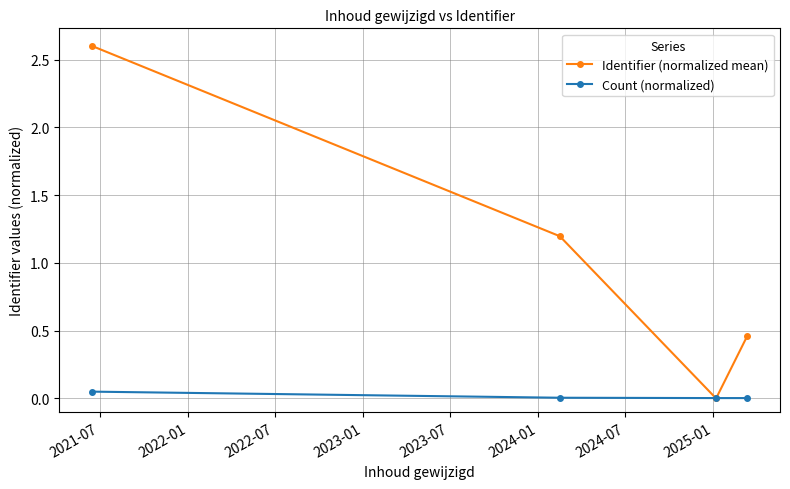

Which series has the largest total across all categories?

Identifier (normalized mean)